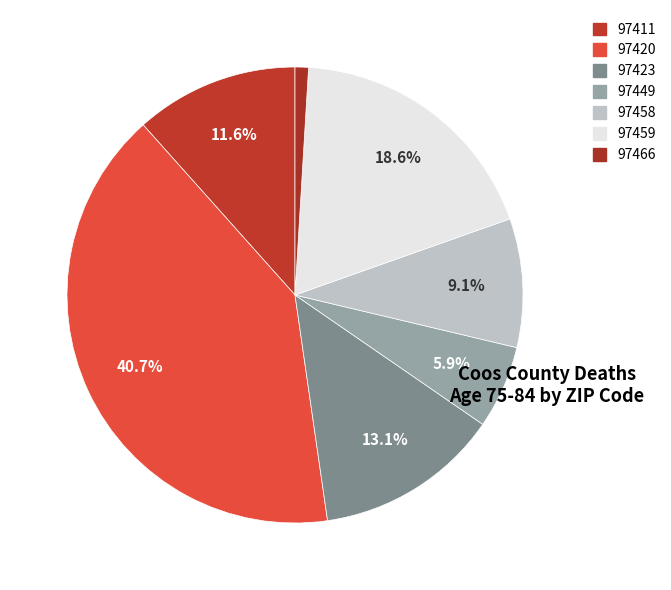

To the nearest percent, what is the average slice percentage?

14%